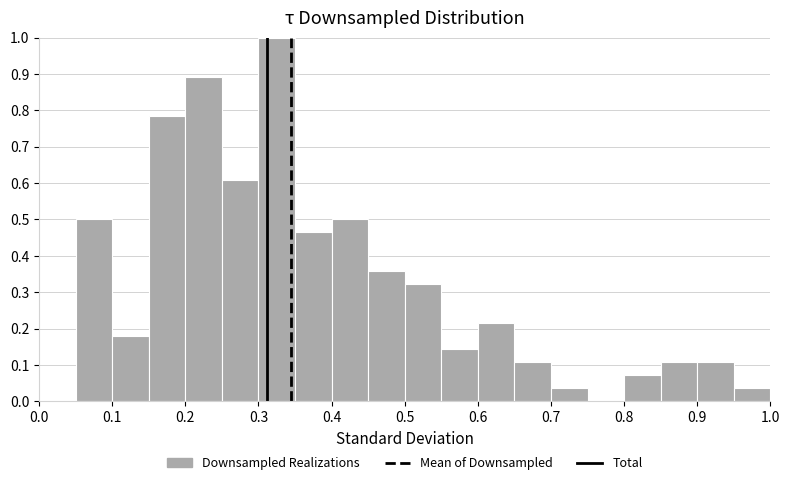

Reading left to right, transcribe this chart: for each bar, give the range it covers on the x-axis and its height. The values are not printed on the chart, so give them approximately, as read against the axis.

0.00 to 0.05: 0
0.05 to 0.10: 0.50
0.10 to 0.15: 0.18
0.15 to 0.20: 0.79
0.20 to 0.25: 0.89
0.25 to 0.30: 0.61
0.30 to 0.35: 1.00
0.35 to 0.40: 0.46
0.40 to 0.45: 0.50
0.45 to 0.50: 0.36
0.50 to 0.55: 0.32
0.55 to 0.60: 0.14
0.60 to 0.65: 0.21
0.65 to 0.70: 0.11
0.70 to 0.75: 0.04
0.75 to 0.80: 0
0.80 to 0.85: 0.07
0.85 to 0.90: 0.11
0.90 to 0.95: 0.11
0.95 to 1.00: 0.04